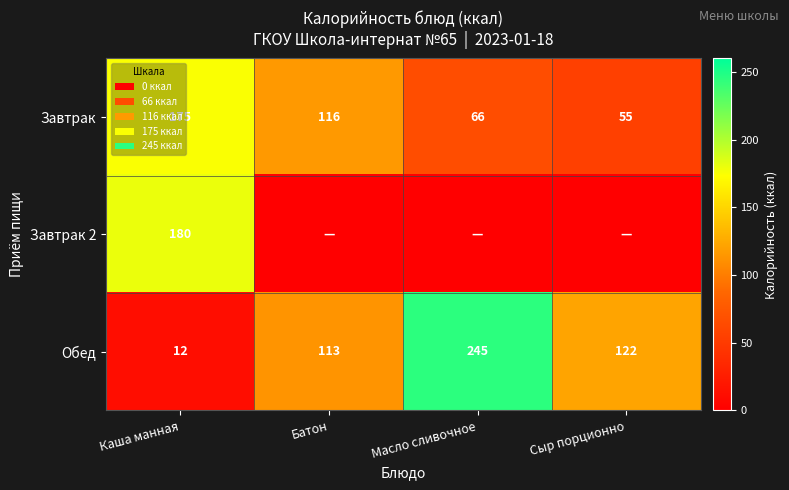

Is the value of Завтрак 2 at Каша манная greater than the value of Завтрак at Каша манная?

Yes